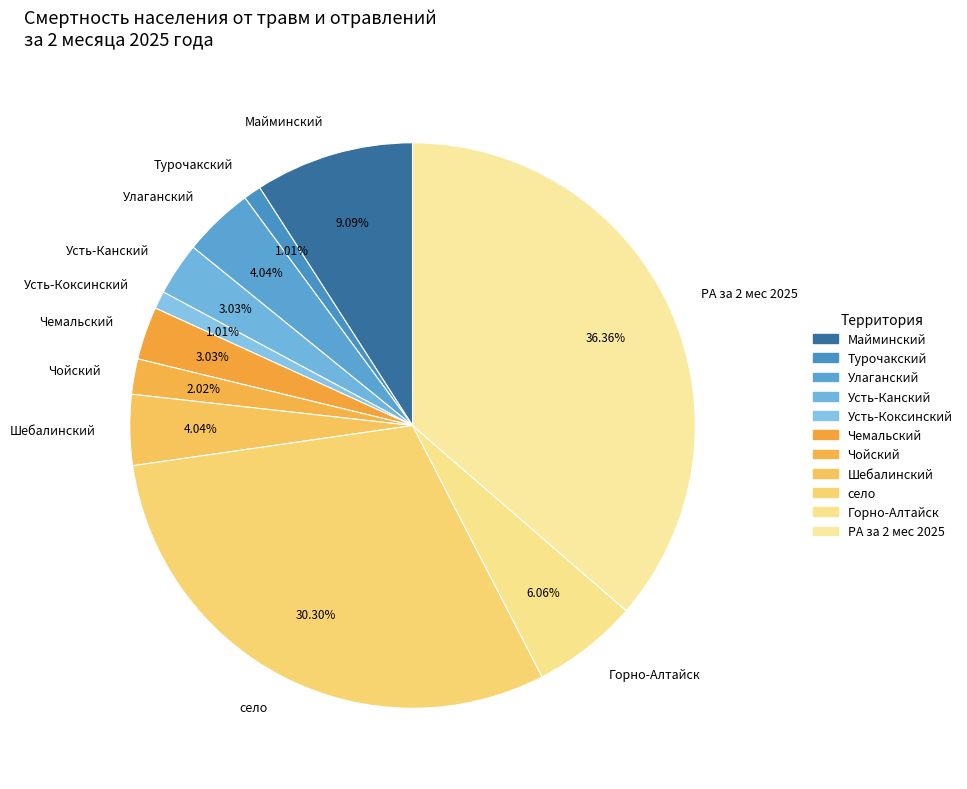

What percentage do Чемальский and село together represent?

33.3%